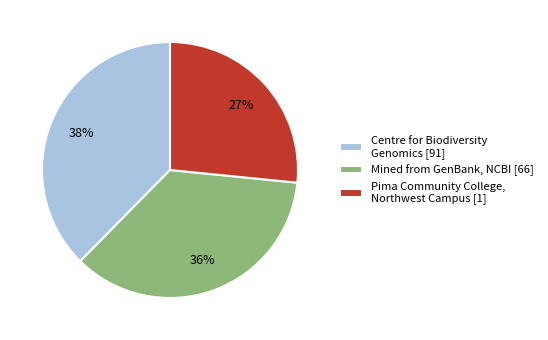

Which slice is the smallest?

Pima Community College, Northwest Campus [1]